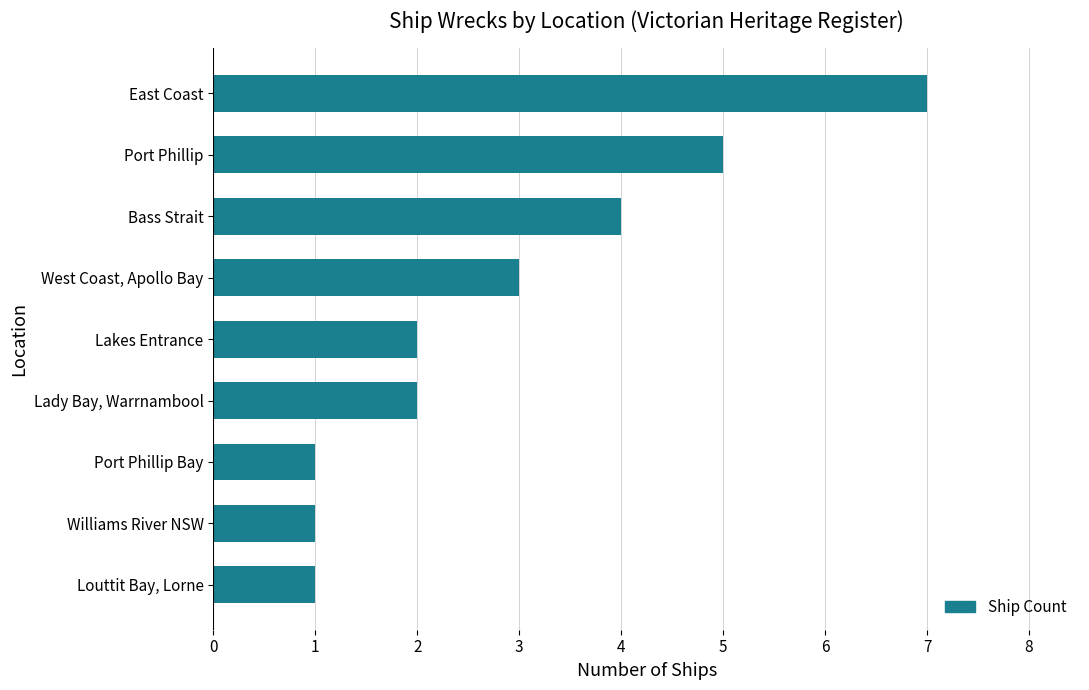

What is the ratio of the value at Lady Bay, Warrnambool to the value at Louttit Bay, Lorne?

2.0